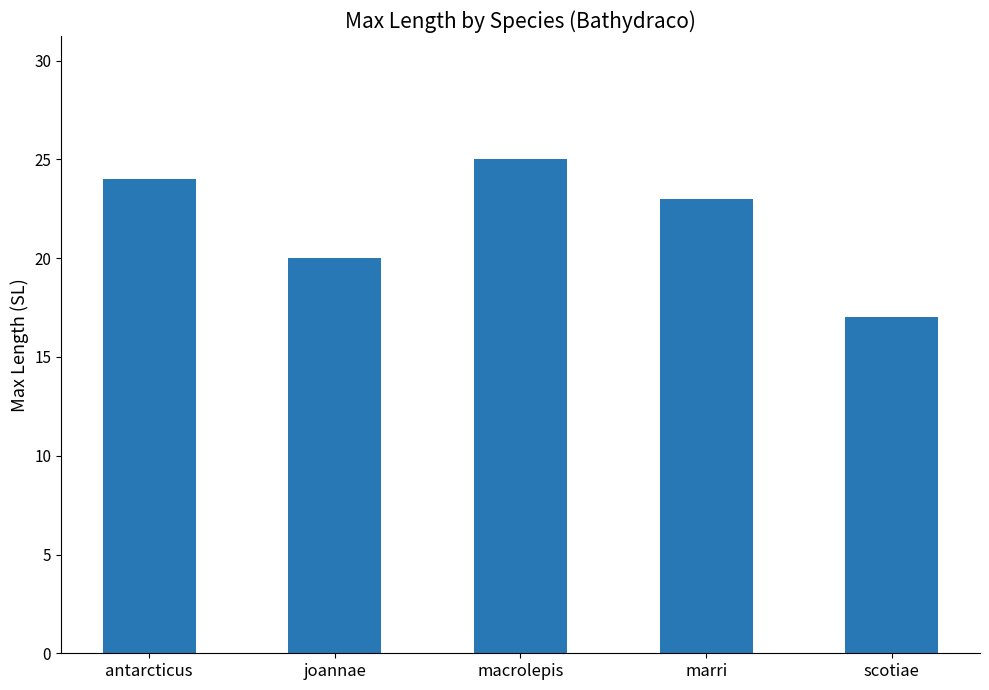

At which label is the value closest to 21?

joannae